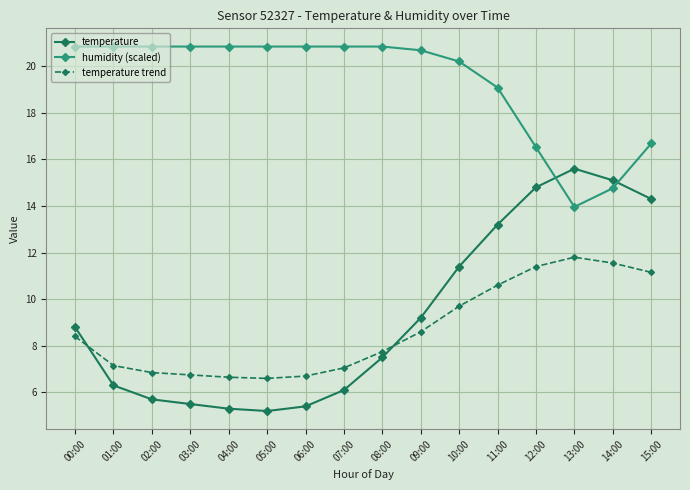

Count the number of categories in the chart.

16